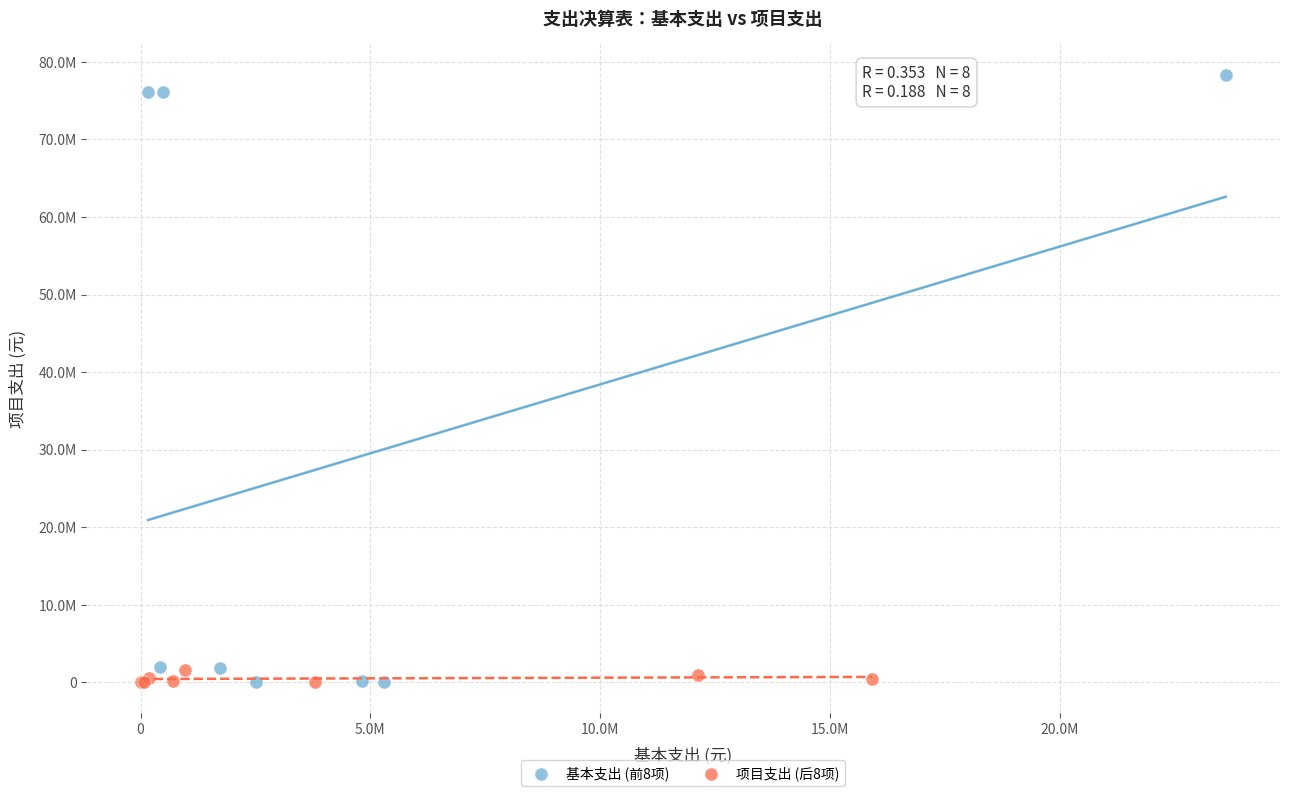

Which series reaches the maximum Y coordinate?

基本支出 (前8项)